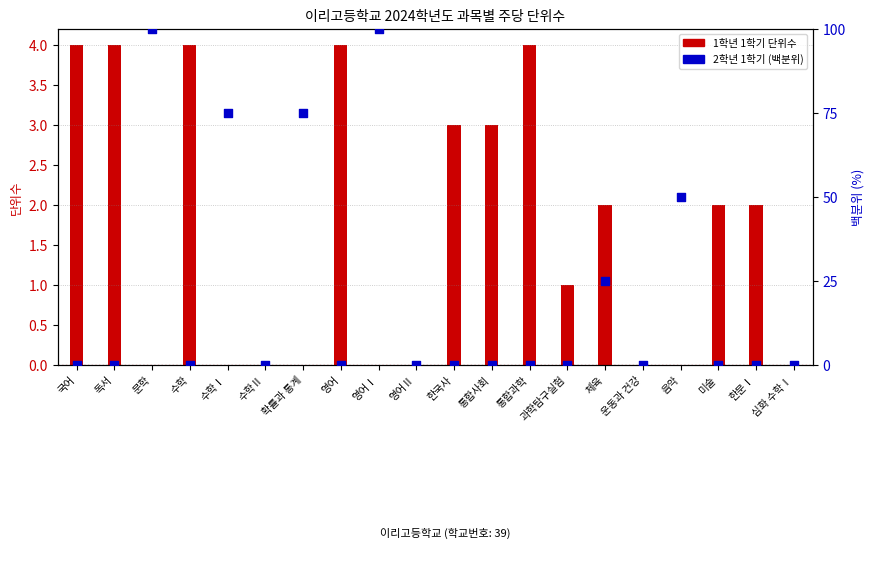

What are all the series names shown in the legend?

1학년 1학기, 2학년 1학기 (percentile)